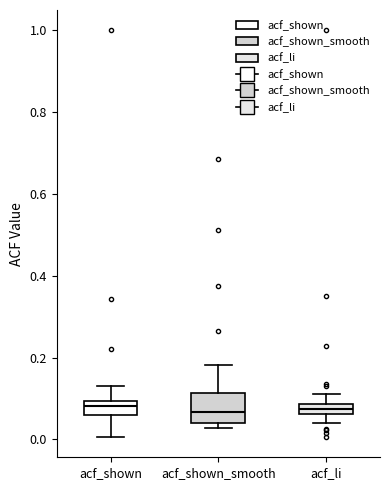

Where does the median line of the box for acf_shown sit on the y-axis? The values are not printed on the chart, so give them approximately, as read against the axis.

0.08